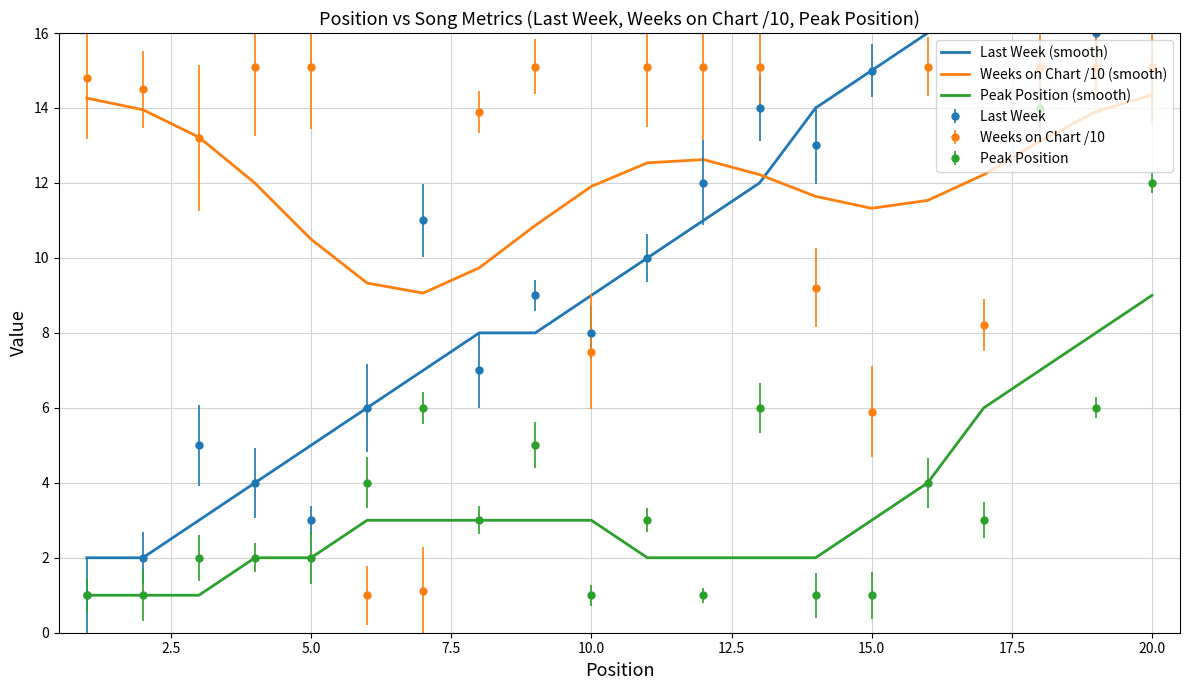

Count the Peak Position (smooth) values in the range 2 to 4.

13